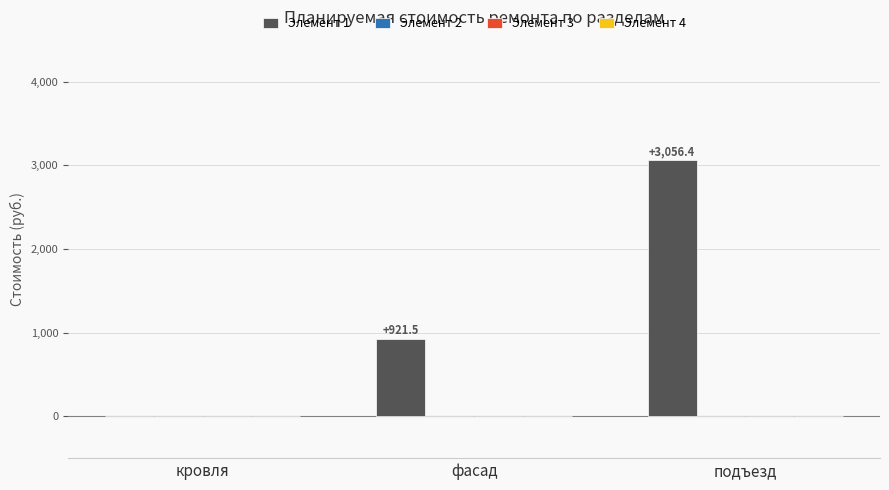

What is the greatest value displayed?

3056.4